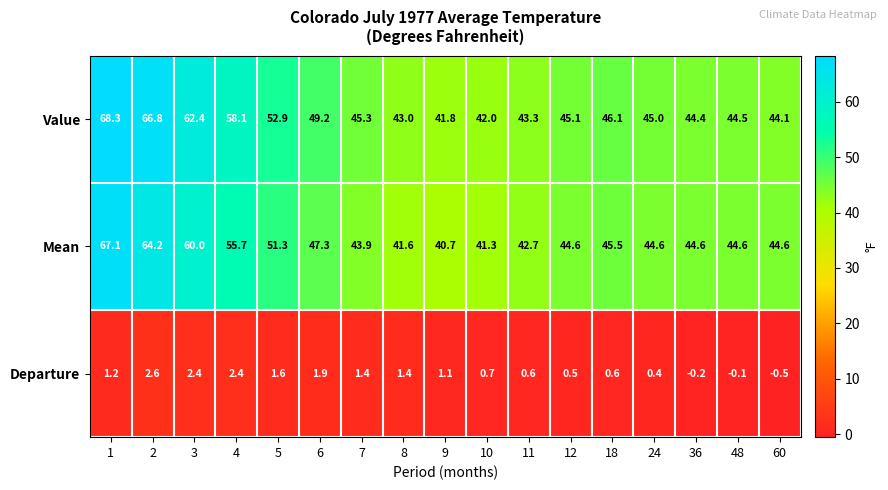

What is the difference between the second highest and minimum values in the Departure series?

2.9